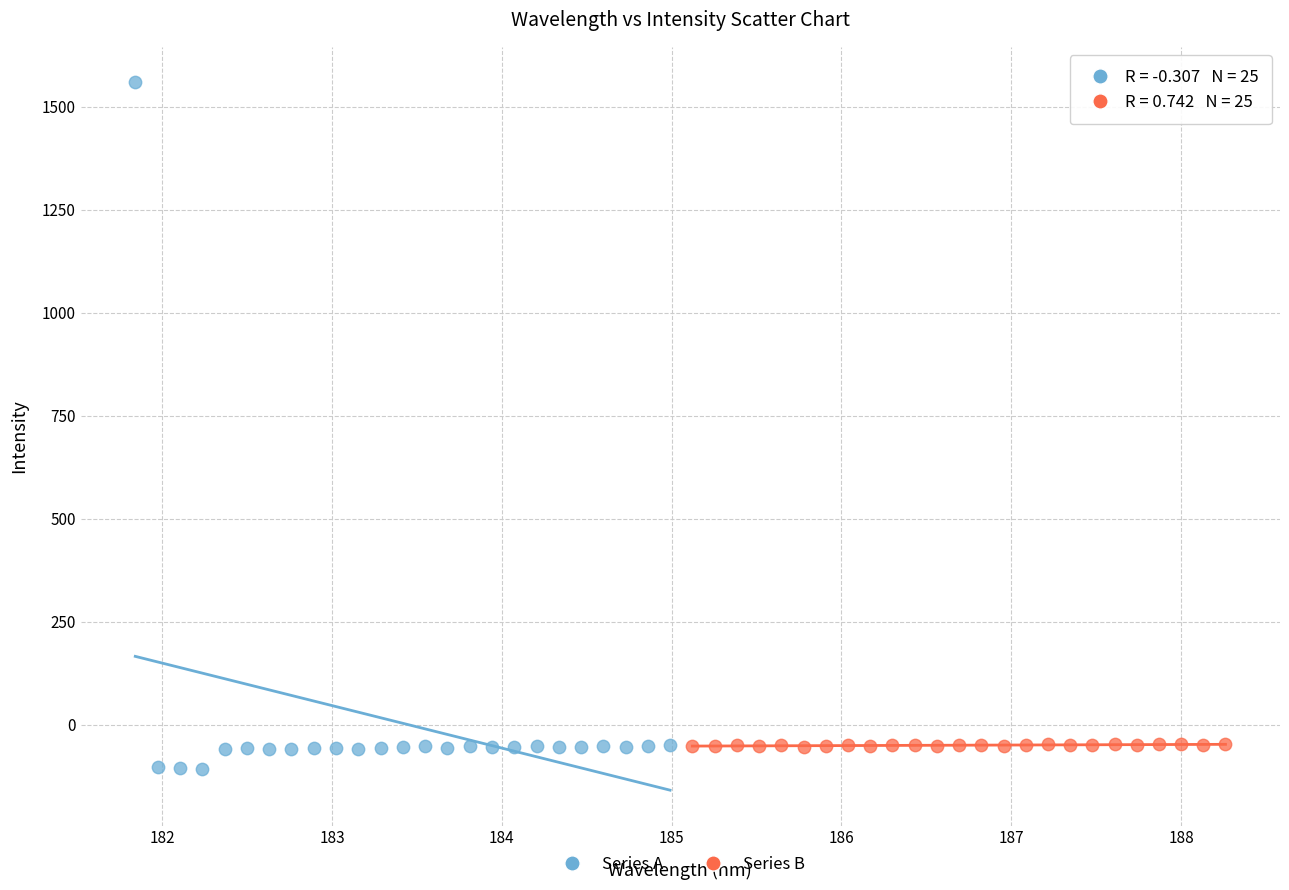

Which series contains the highest Y value?

Series A